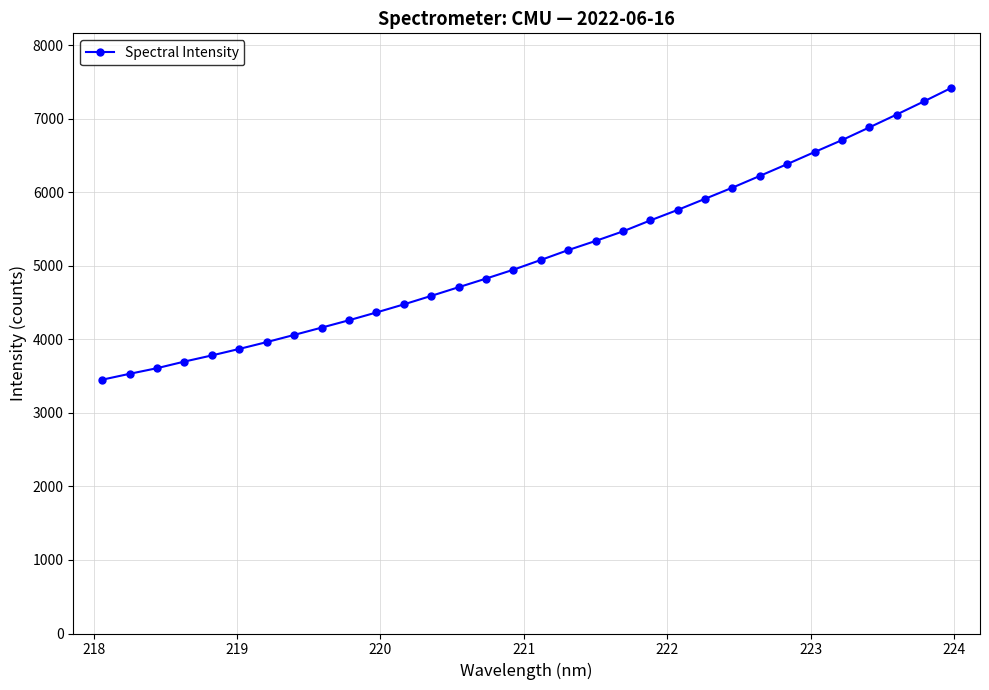

How many lines are shown in the chart?

1